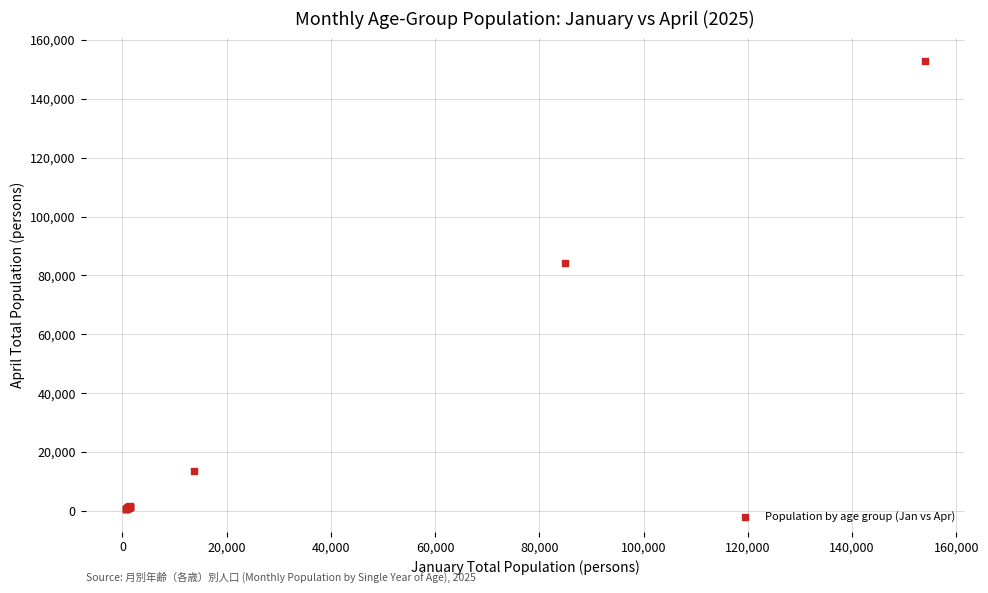

What Y value in the scatter plot is closest to 76721?

84054